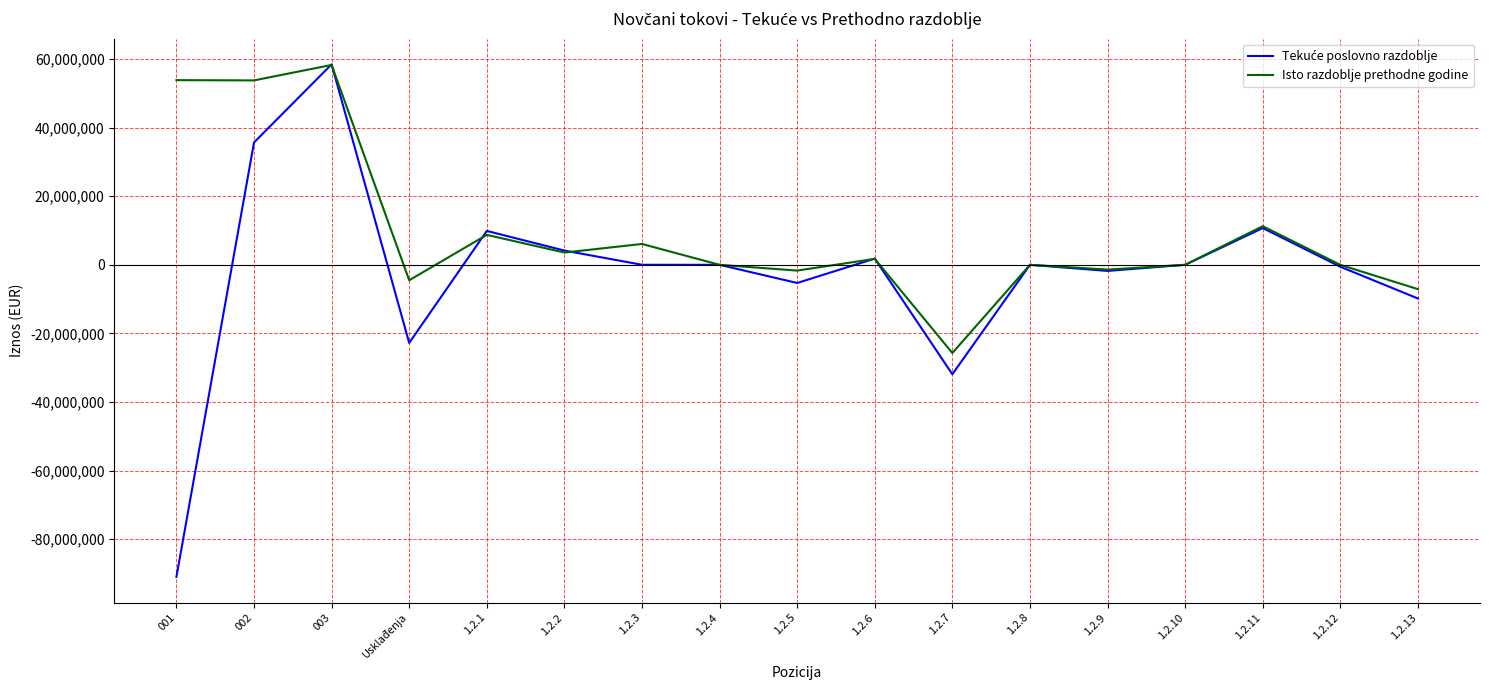

Is this an area chart (filled region under the line)?

No